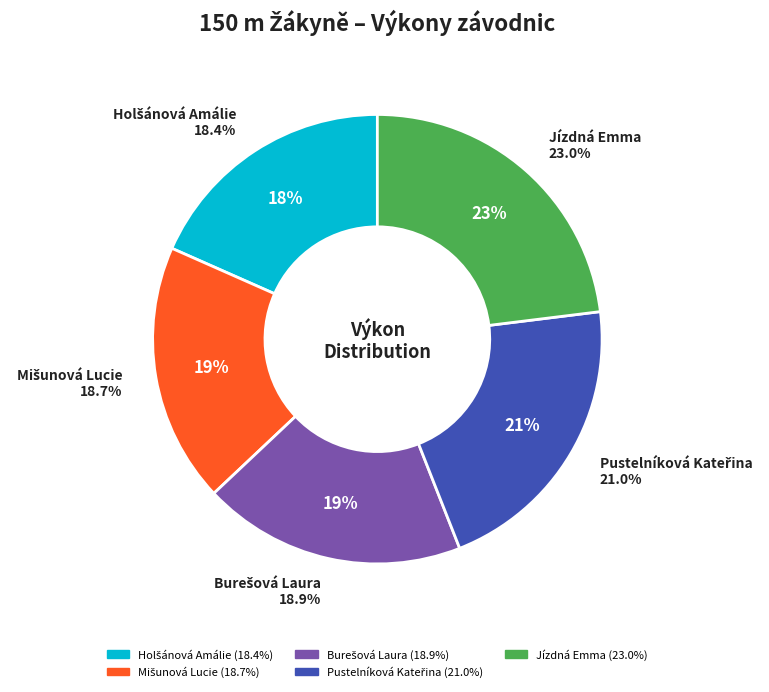

Is the sum of Holšánová Amálie and Jízdná Emma greater than half?

No